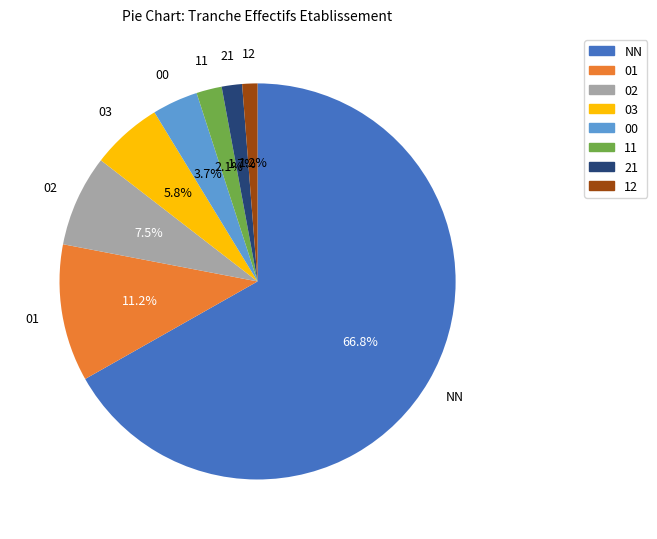

To the nearest percent, what is the combined percentage of NN and 12?

68%